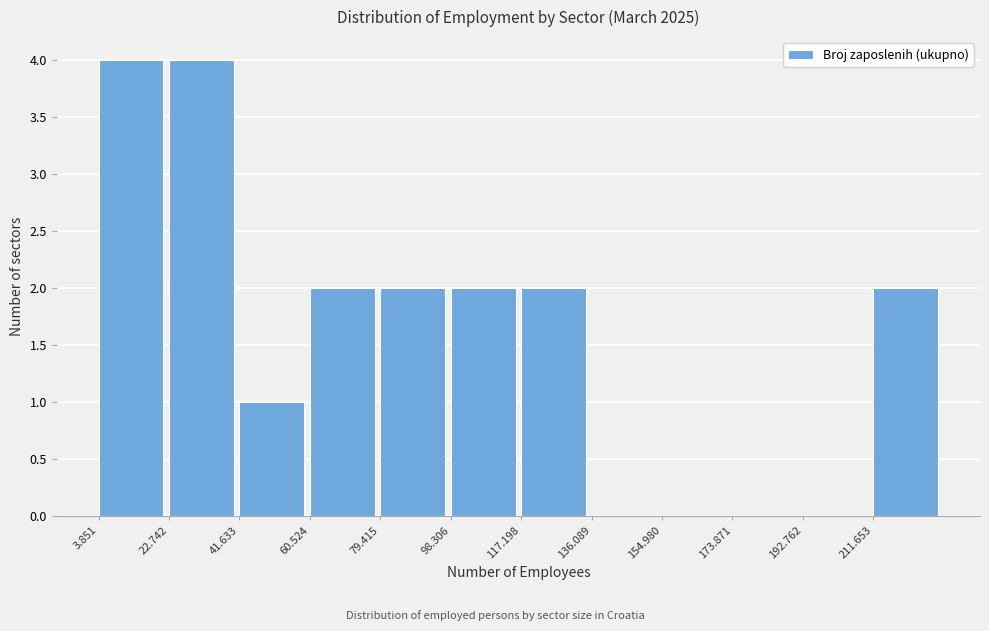

Reading left to right, extract all data points from this chart.

3.851=4	22.742=4	41.633=1	60.524=2	79.415=2	98.306=2	117.198=2	136.089=0	154.980=0	173.871=0	192.762=0	211.653=2